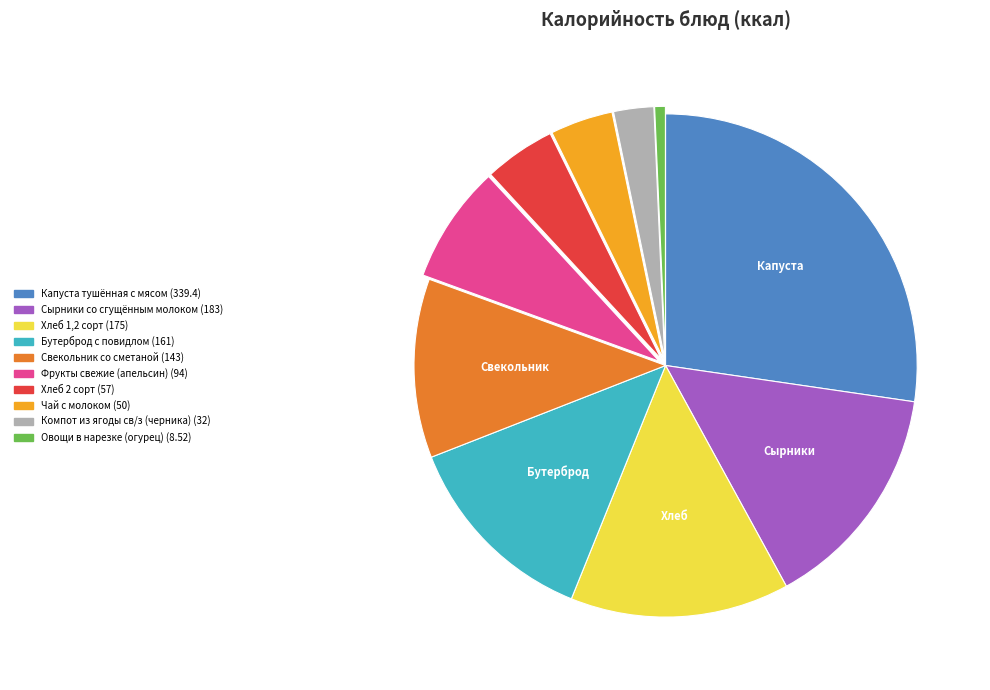

Is there a majority slice in this chart?

No